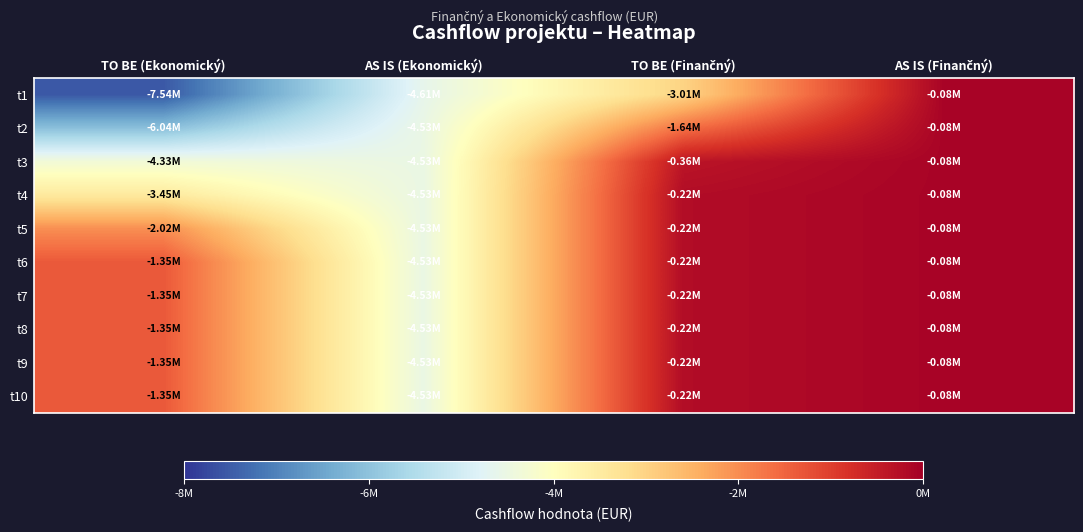

What is the minimum value shown in the chart?

-7542999.1